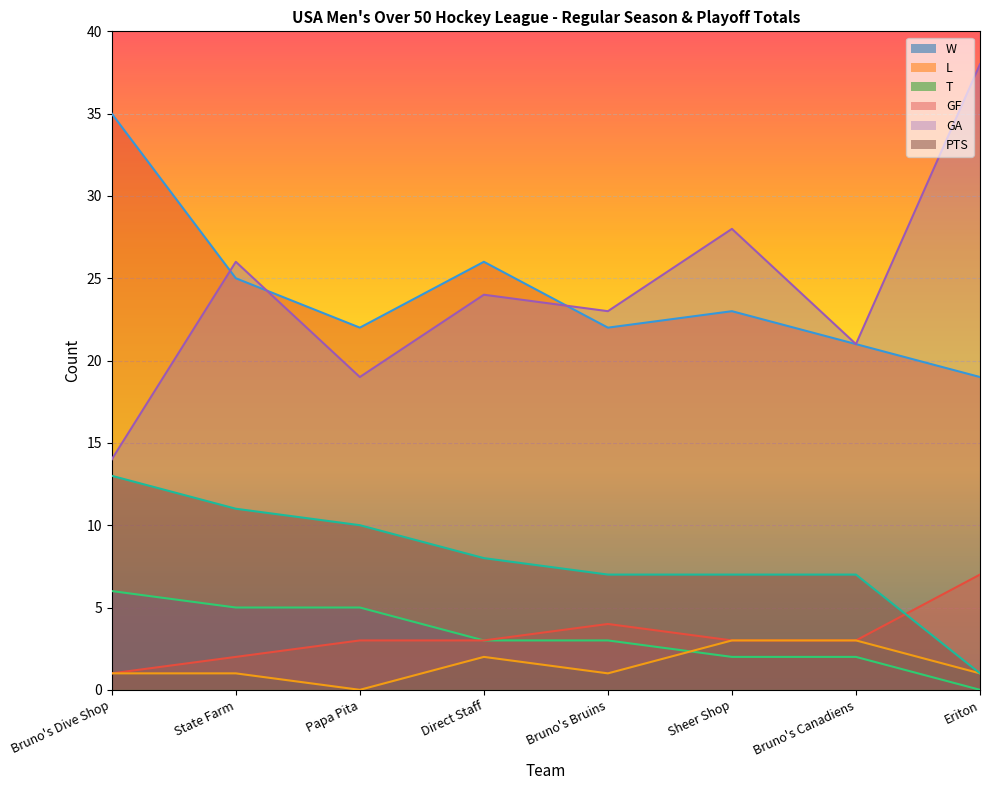

The value of T at Sheer Shop is 3. True or false?

True